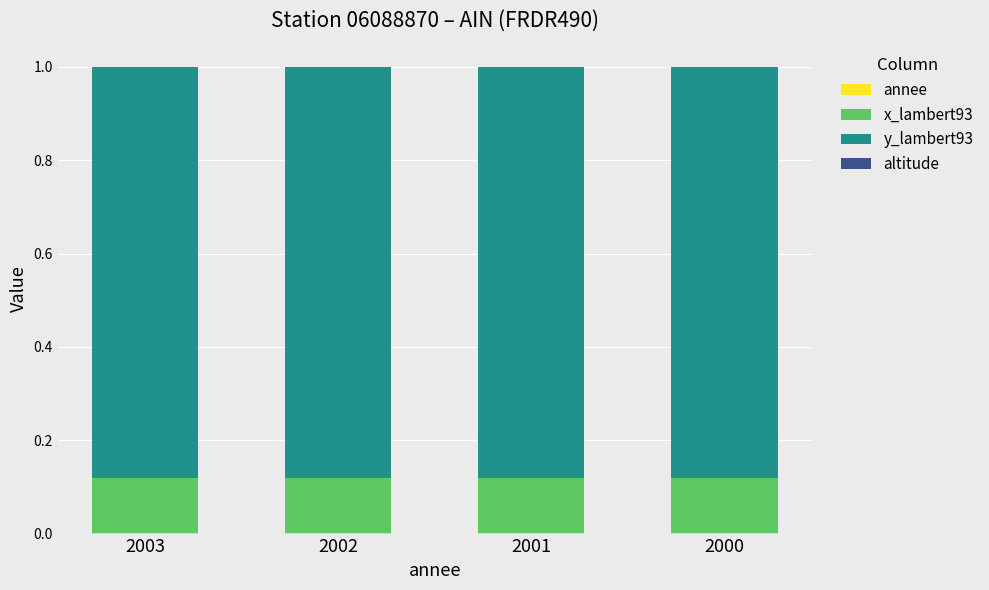

What is the sum of all x_lambert93 values?

0.5